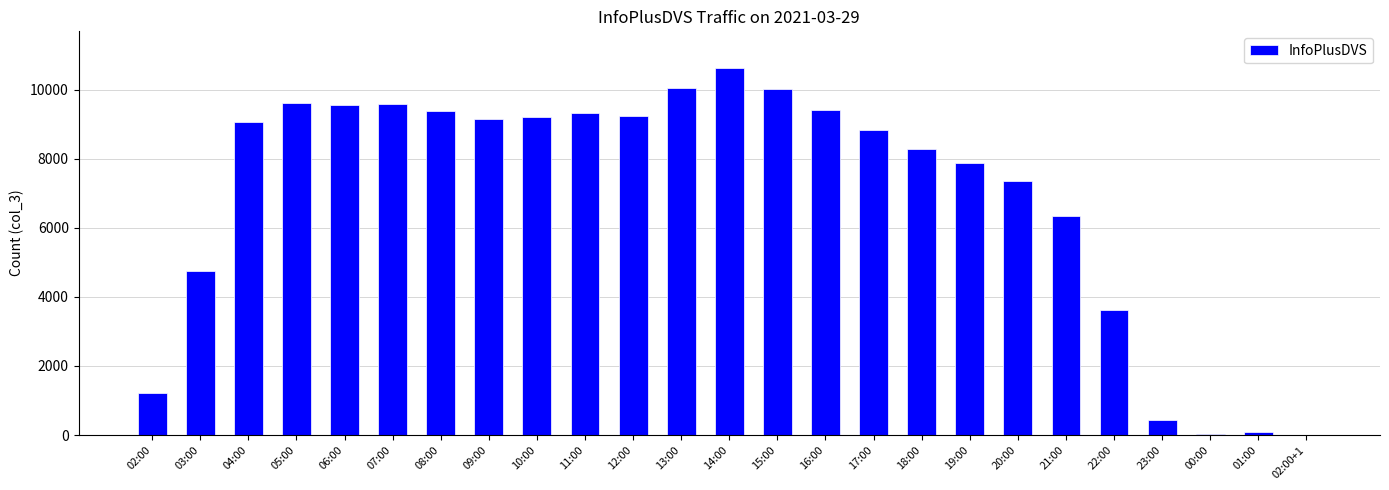

What is the maximum value shown in the chart?

10628